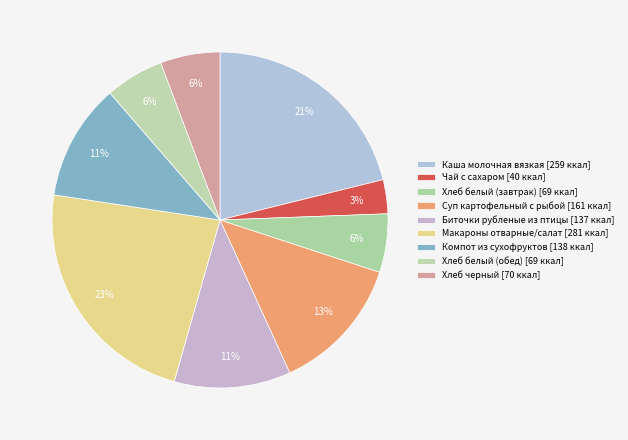

What is the largest slice in the pie chart?

Макароны отварные/салат